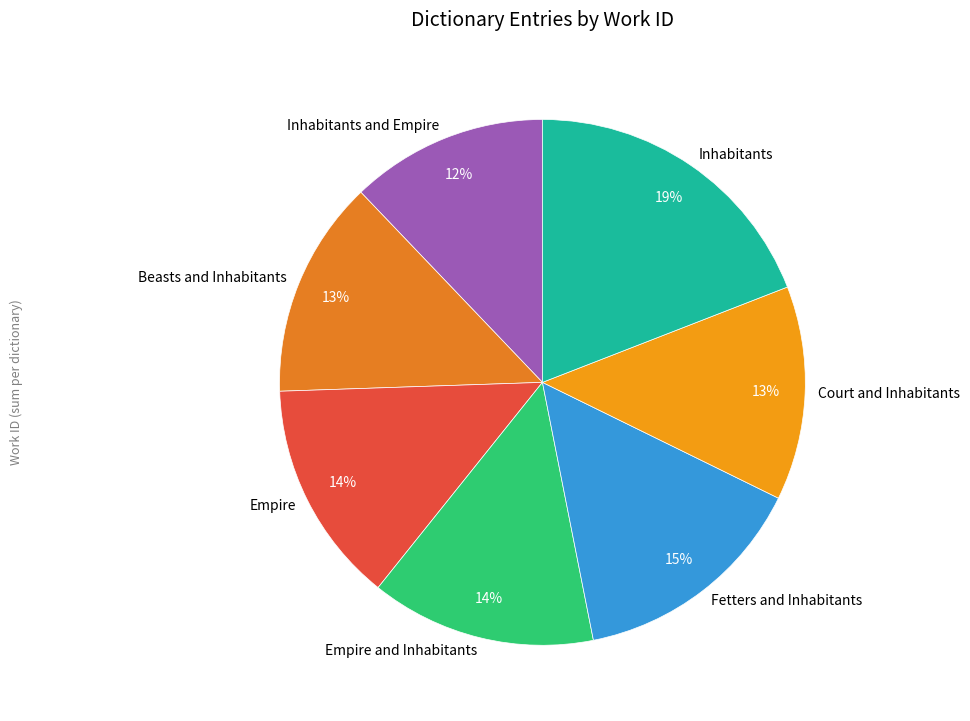

How many slices are in this pie chart?

7